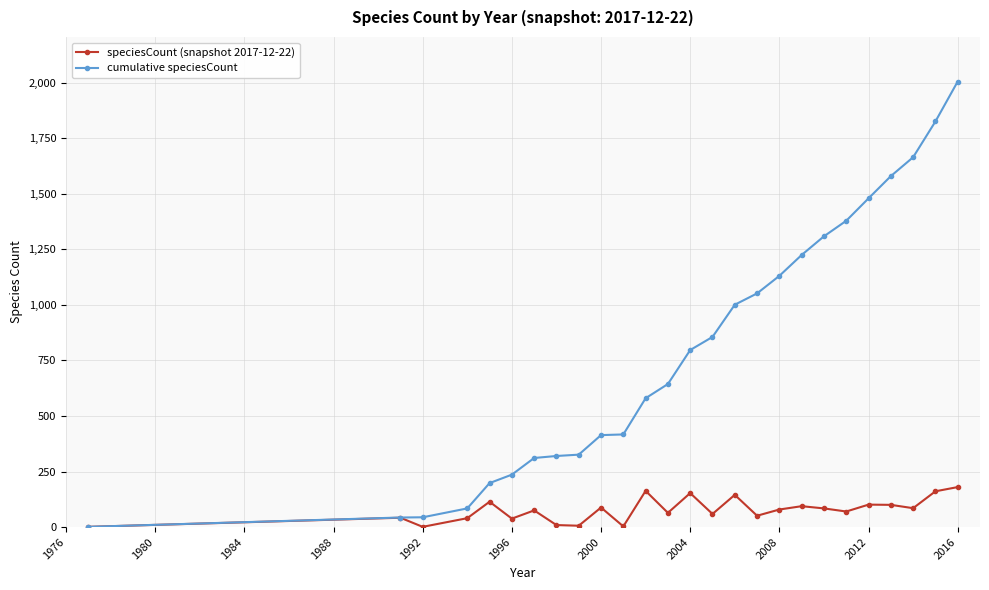

What is the greatest value displayed?

2006